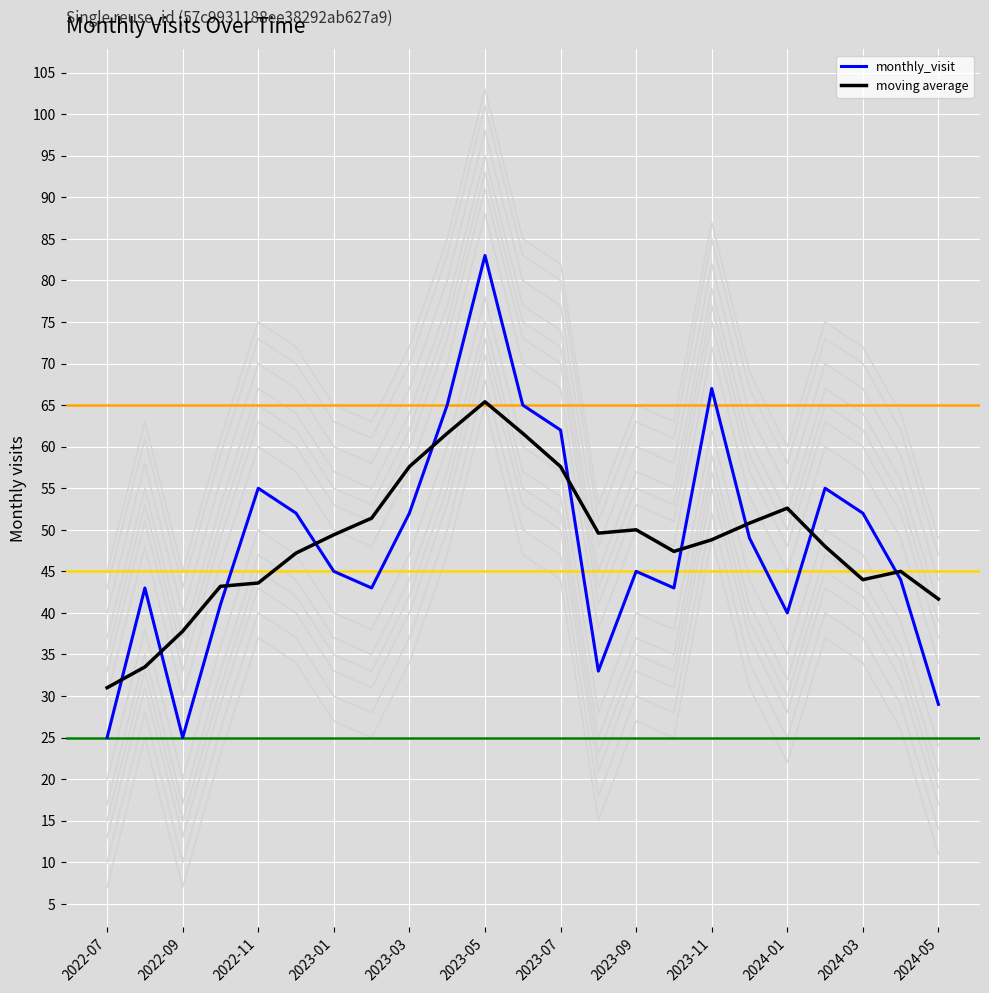

Which category has the lowest value across all series?

2022-07